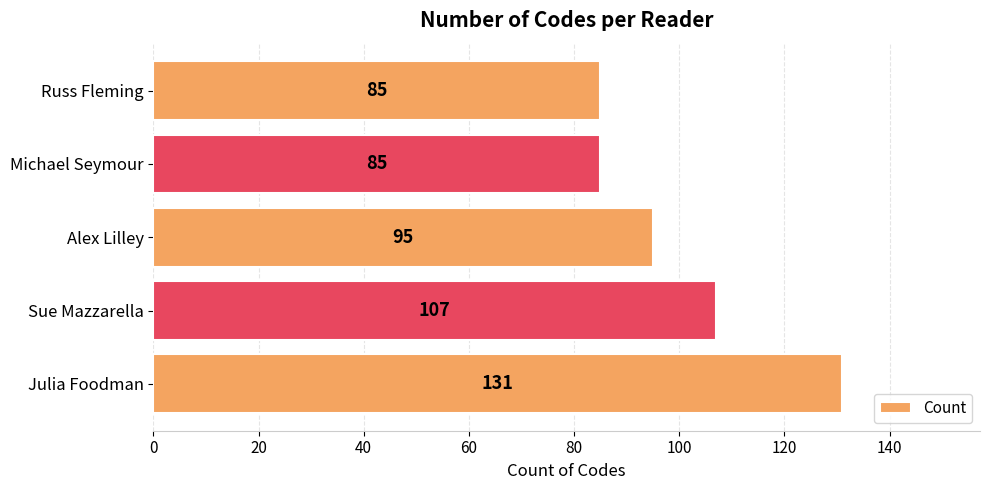

What value does the data have at Sue Mazzarella, to the nearest 10?

110